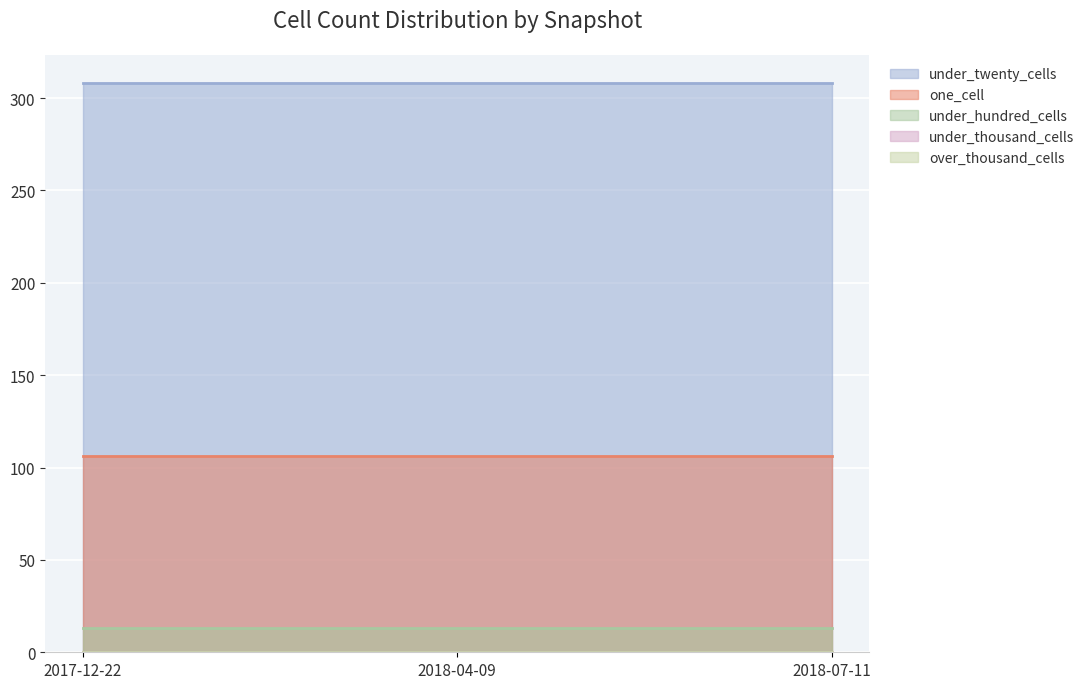

What is the label of the 3rd point from the right?

2017-12-22